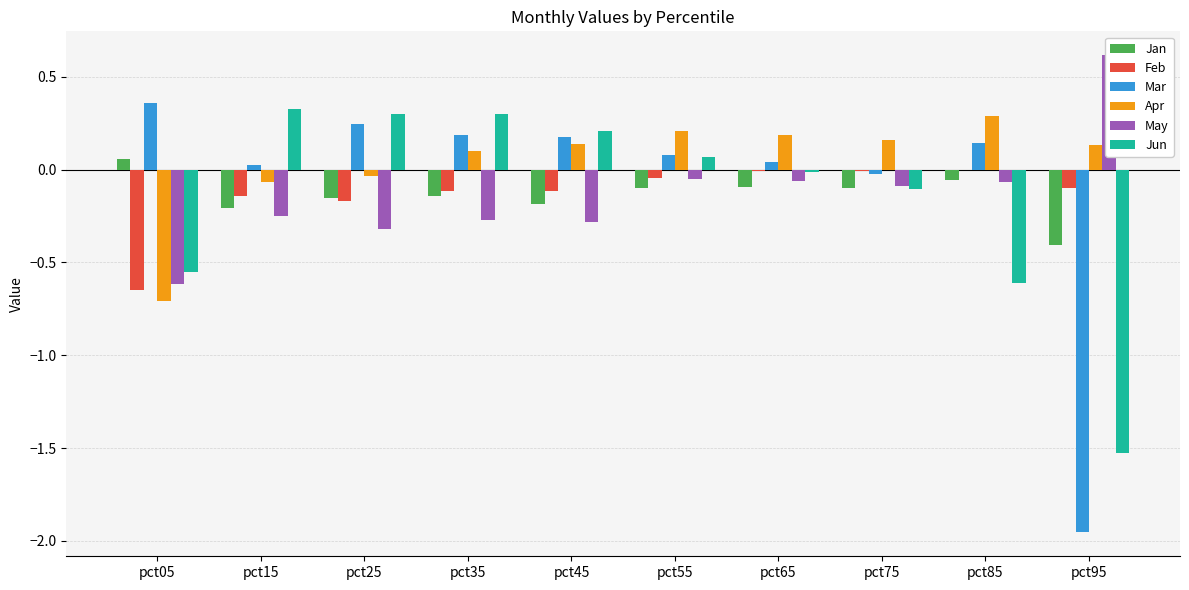

Rank the series by their maximum value, from highest to lowest.

May, Mar, Jun, Apr, Jan, Feb